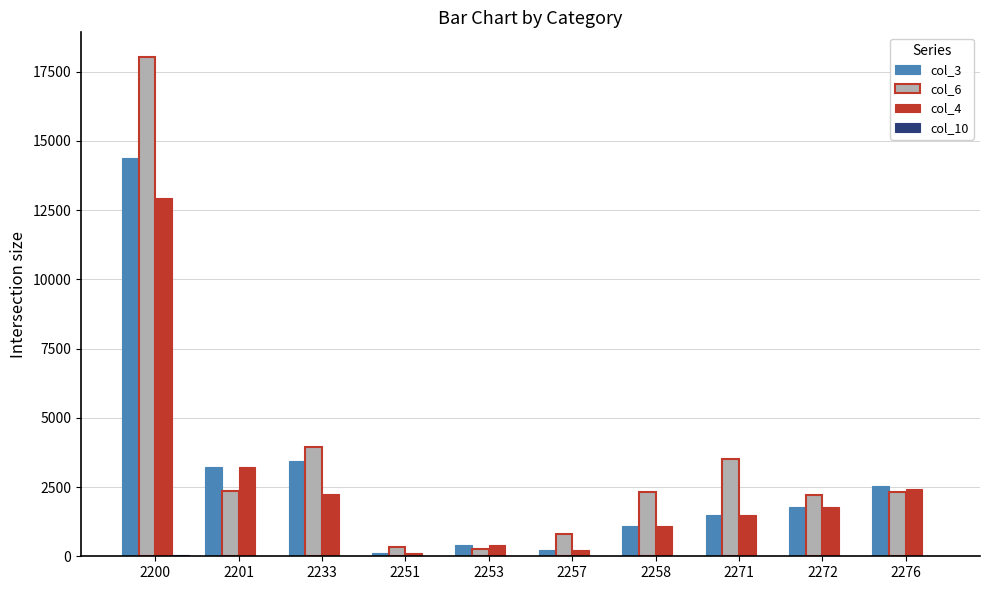

Which category has the highest value across all series?

2200